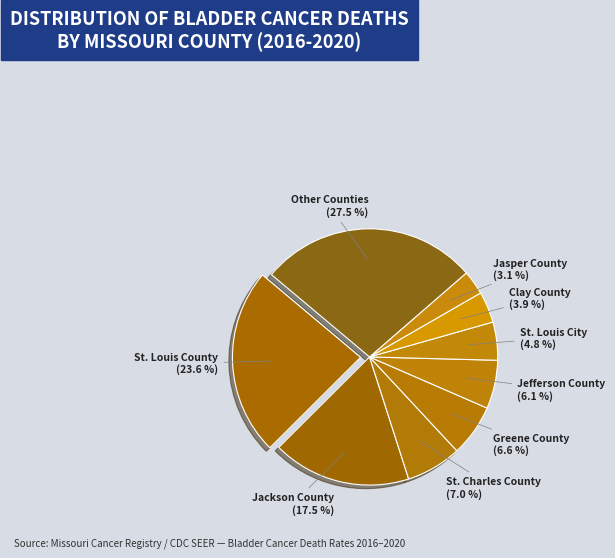

Count the number of slices in the pie.

9